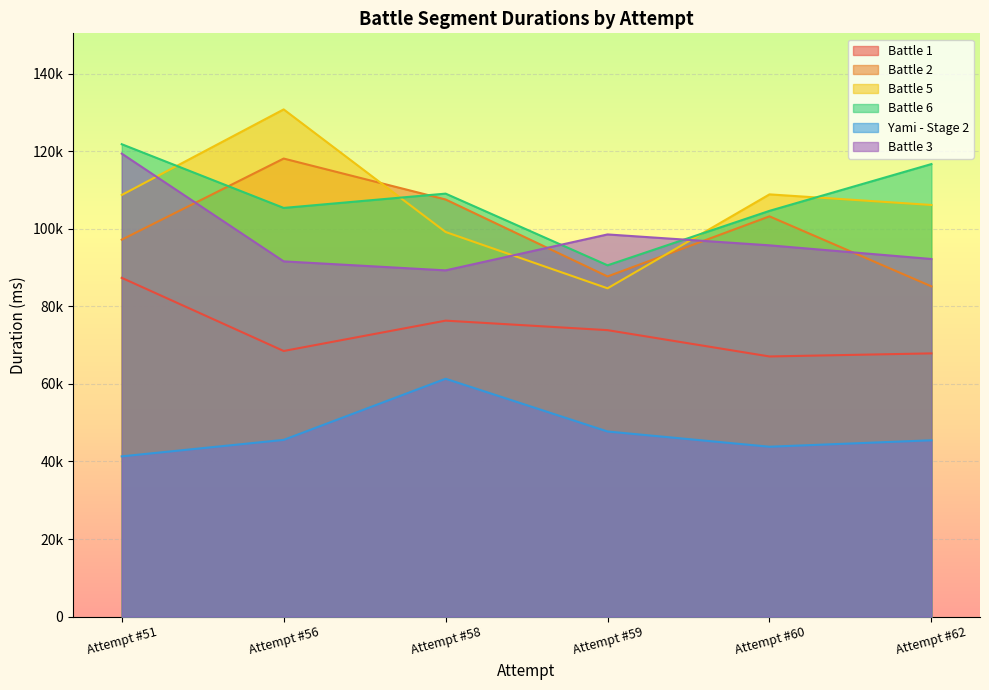

Which series has the widest spread of values?

Battle 5